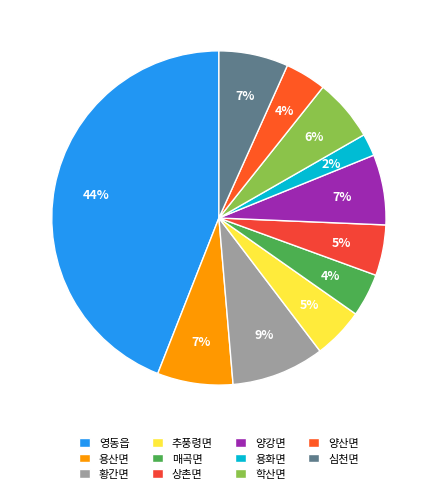

To the nearest percent, what is the difference between the 매곡면 and 영동읍 slice percentages?

40%